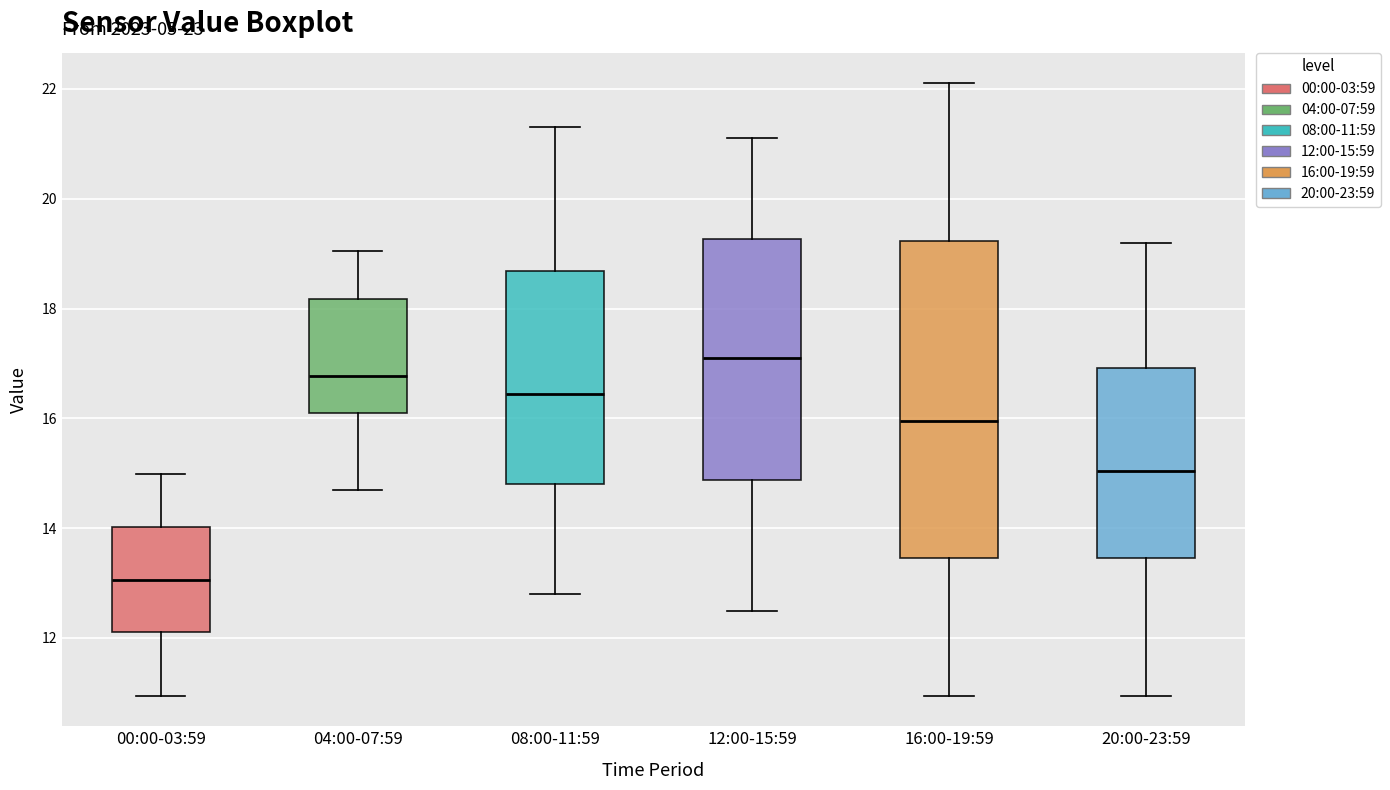

Where does the median line of the box for 00:00-03:59 sit on the y-axis? The values are not printed on the chart, so give them approximately, as read against the axis.

13.0